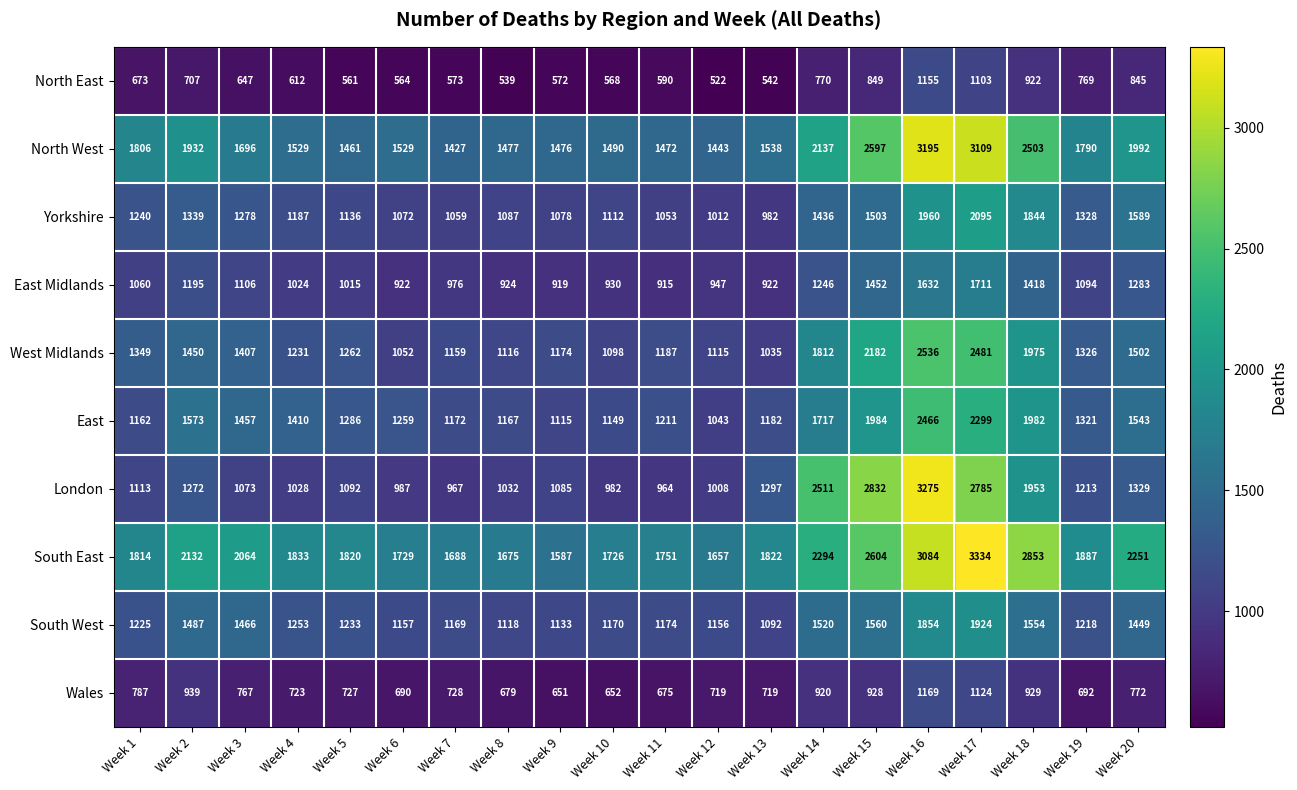

List the series in order of their peak value, highest first.

South East, London, North West, West Midlands, East, Yorkshire, South West, East Midlands, Wales, North East